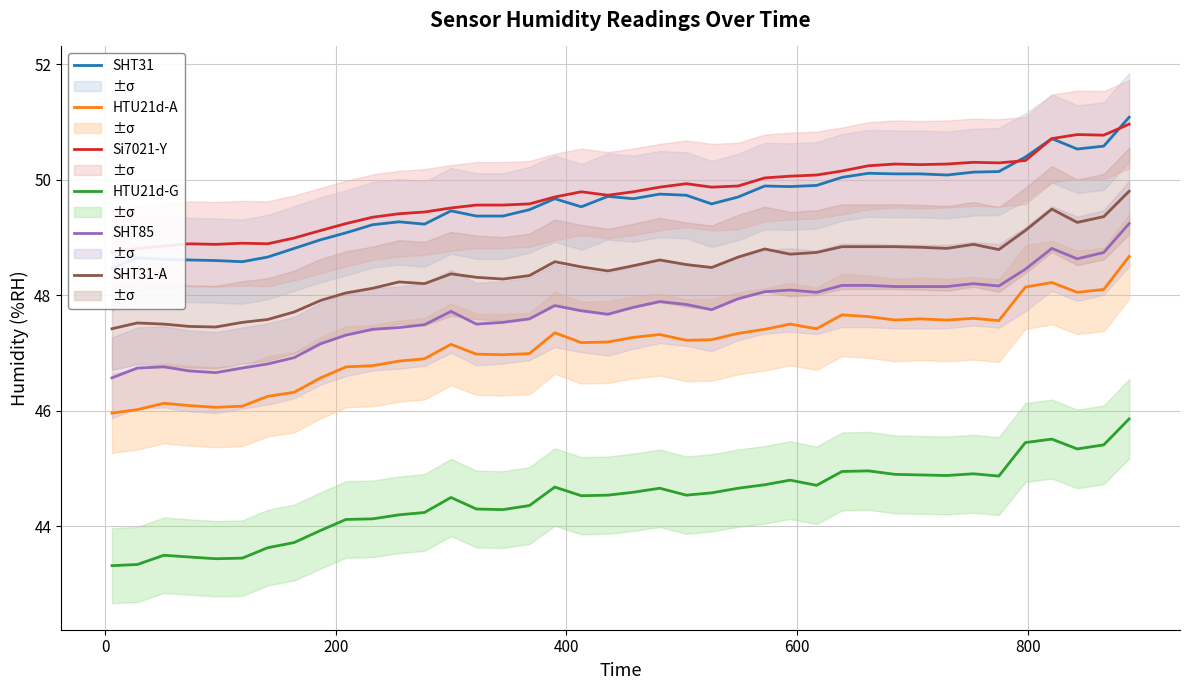

What is the highest value of the HTU21d-A series?

48.7